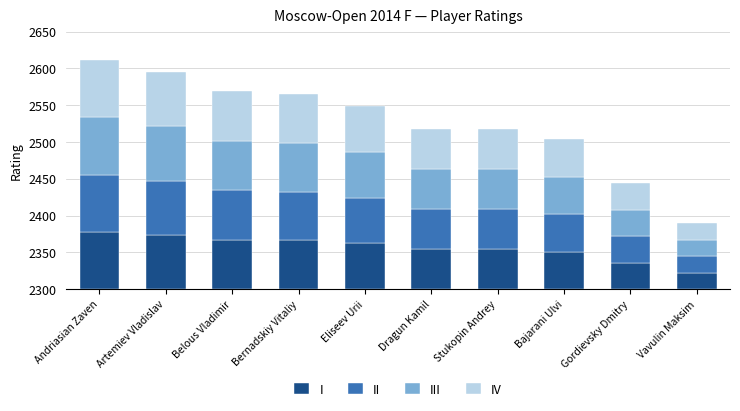

What are all the series names shown in the legend?

I, II, III, IV